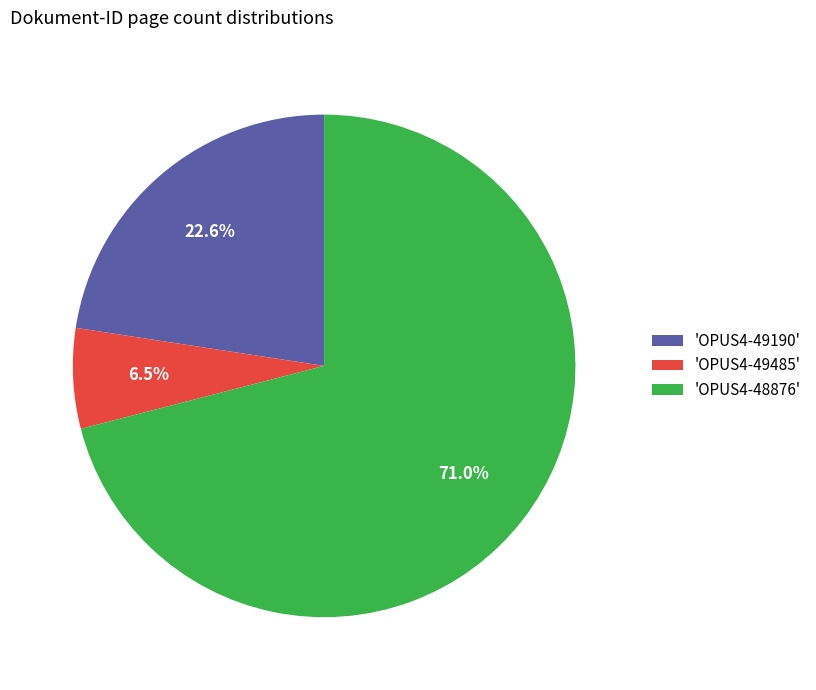

Do 'OPUS4-49485' and 'OPUS4-49190' together represent more than half of the pie?

No